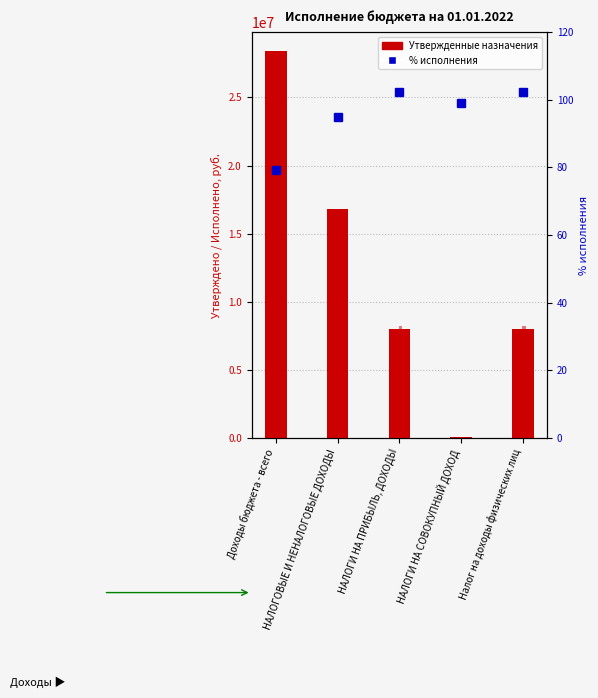

How many data points in Исполнено are less than 8226389?

1